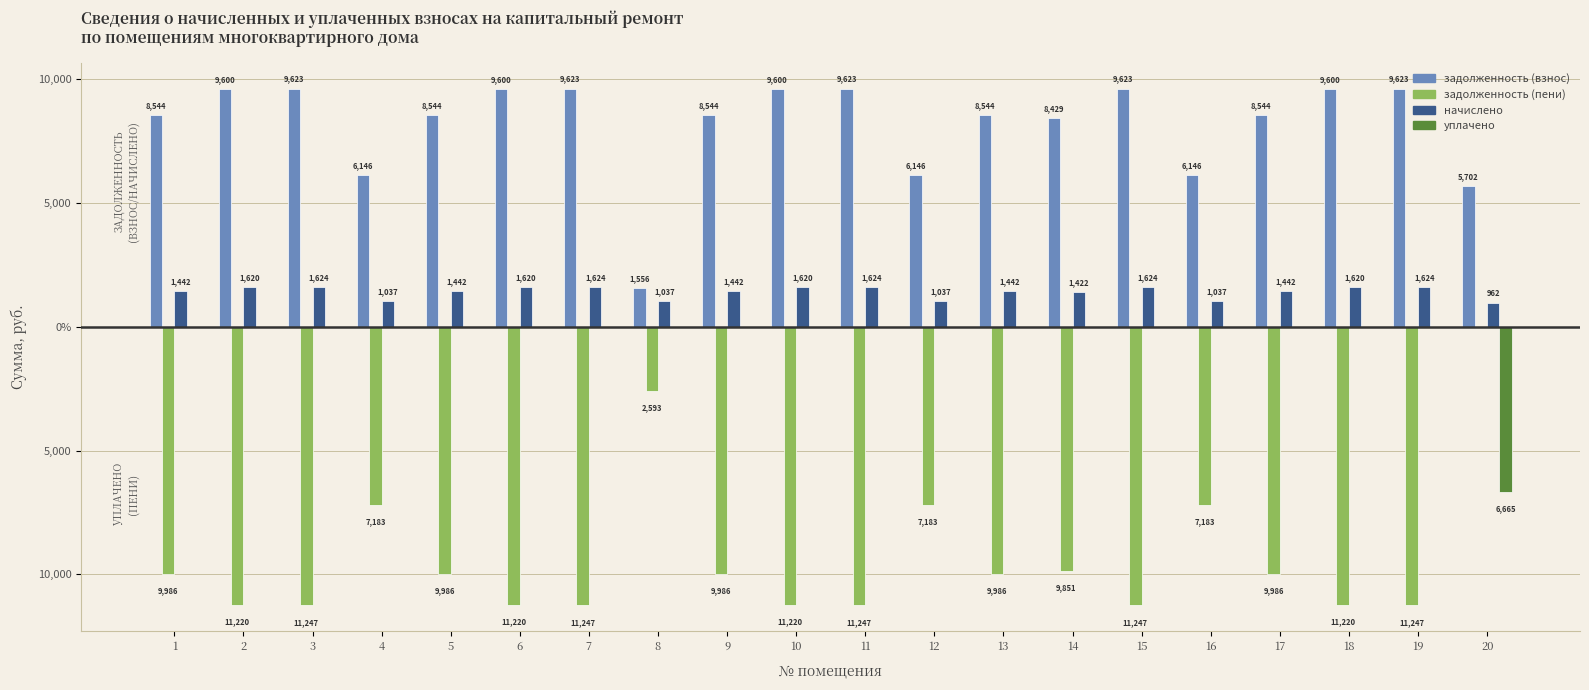

The задолженность (взнос) series shows 3522.5 at 12. True or false?

False